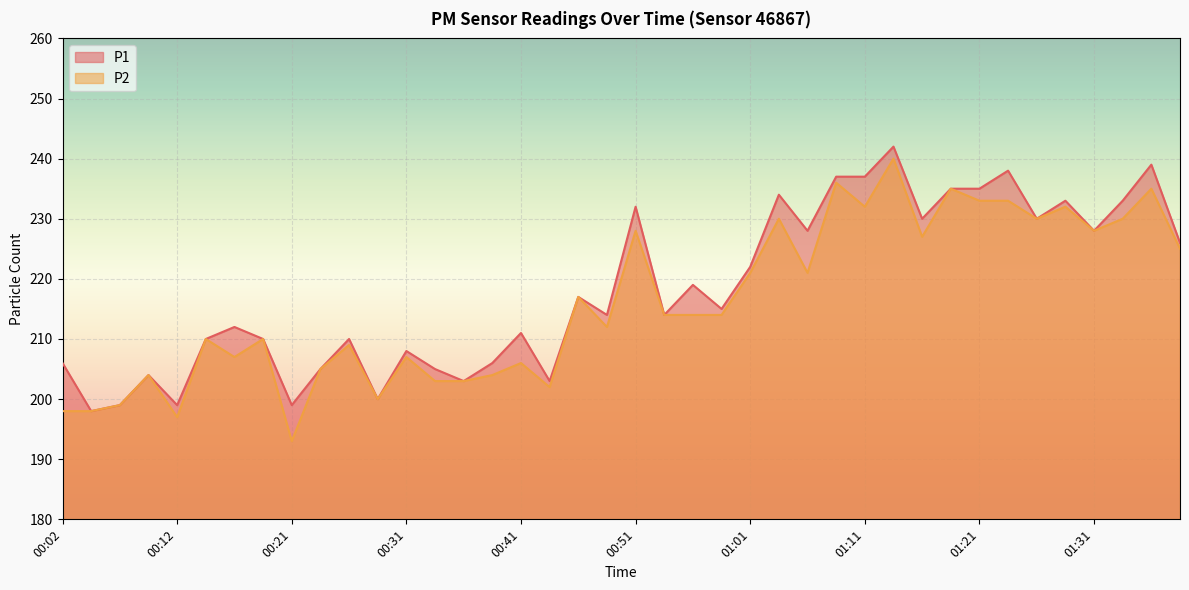

At how many categories does at least one series exceed 204?

32